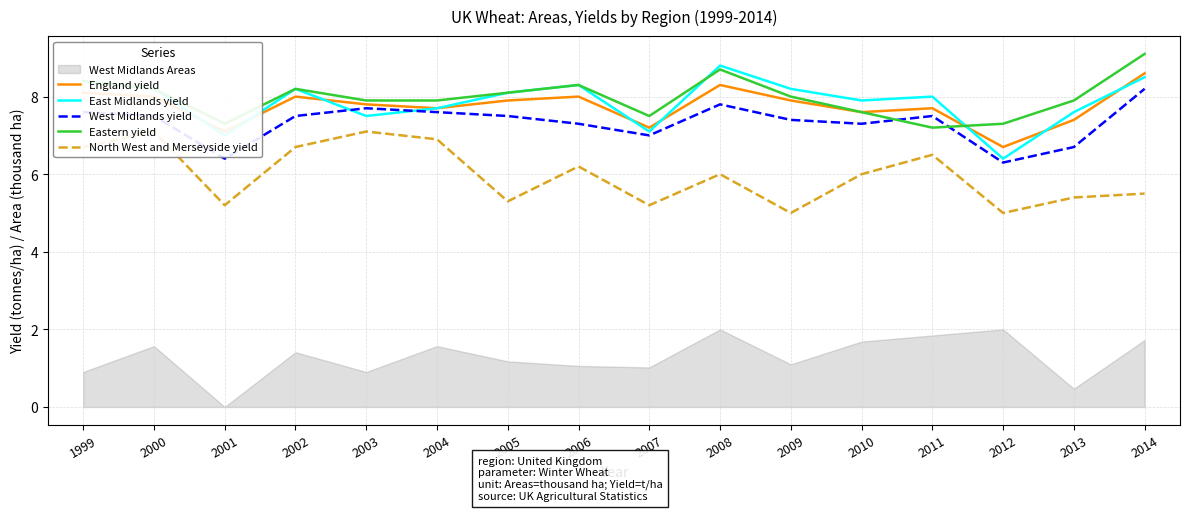

What is the minimum value for England yield?

6.7